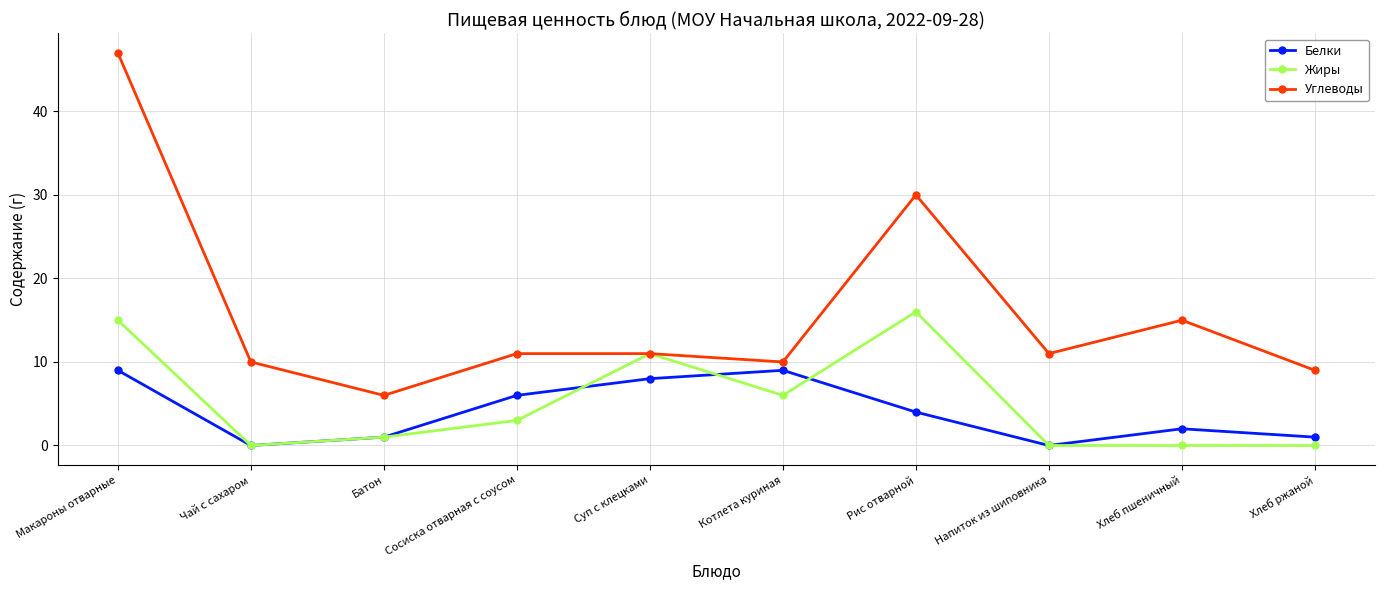

What is the value of the Жиры point at the 4th from the left?

3